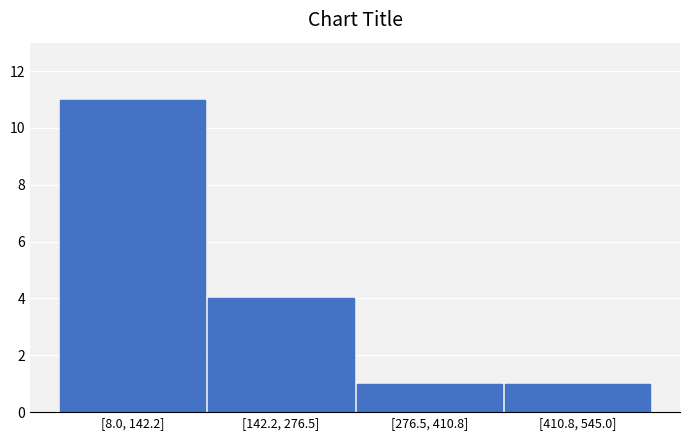

Reading left to right, transcribe all the data shown in this chart.

[8.0, 142.2]=11	[142.2, 276.5]=4	[276.5, 410.8]=1	[410.8, 545.0]=1